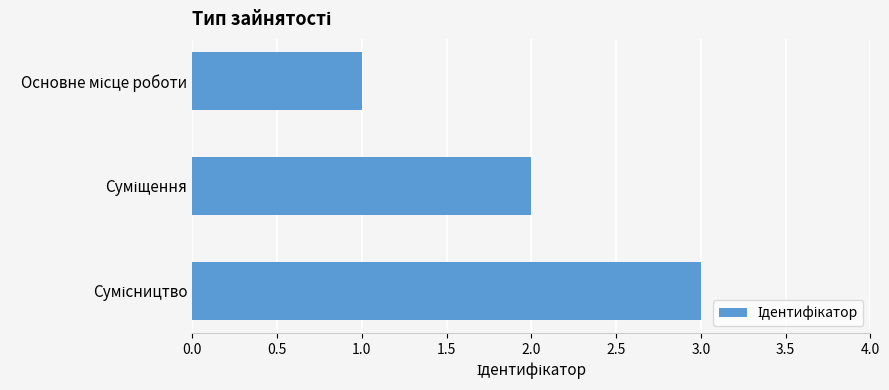

What is the sum of all values?

6